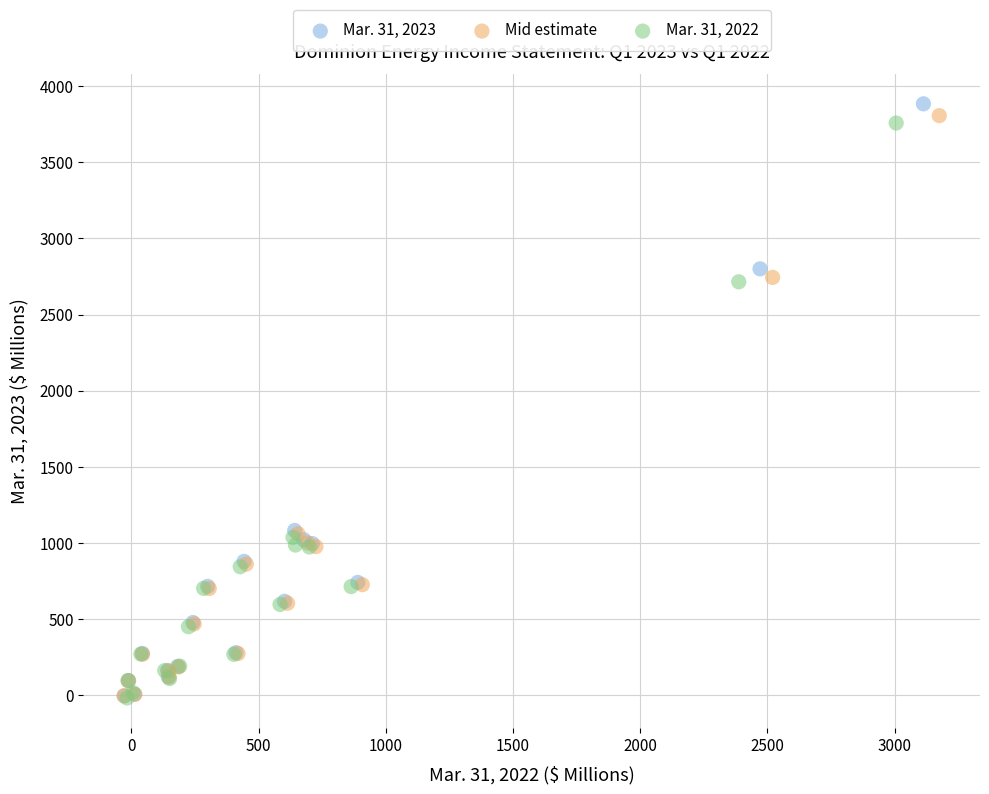

Which series reaches the maximum Y coordinate?

Mar. 31, 2023